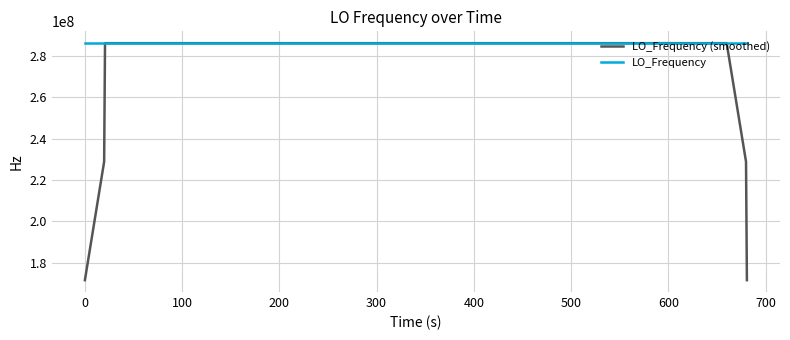

Which series has the widest spread of values?

LO_Frequency (smoothed)